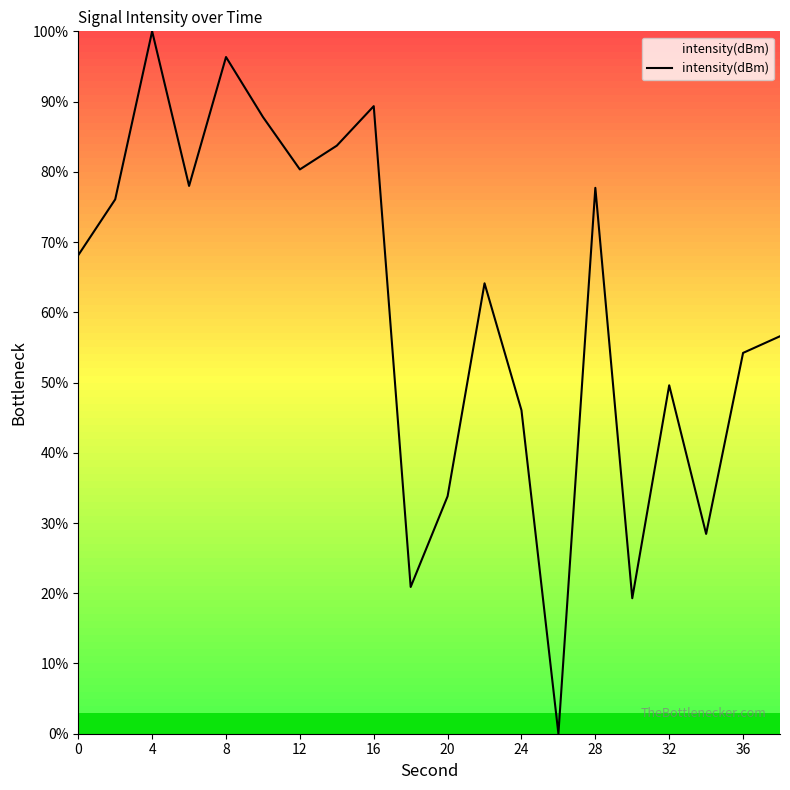

What is the maximum value shown in the chart?

100.0